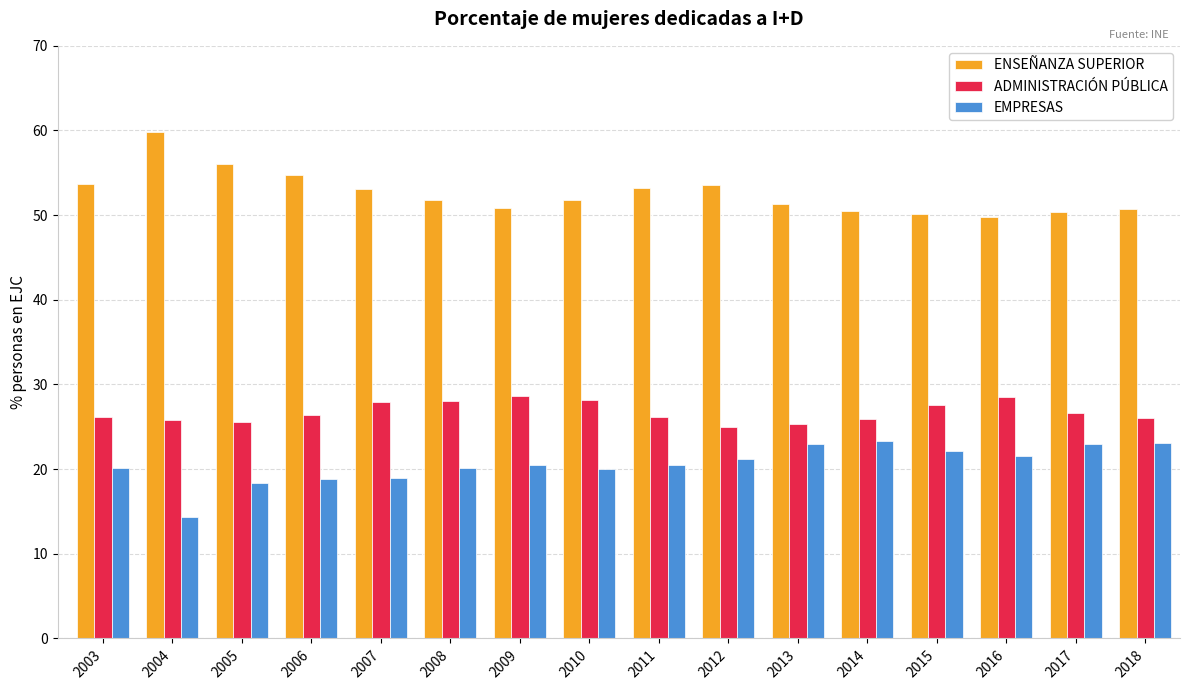

True or false: ADMINISTRACIÓN PÚBLICA has a value of 28.2 at 2010.

True